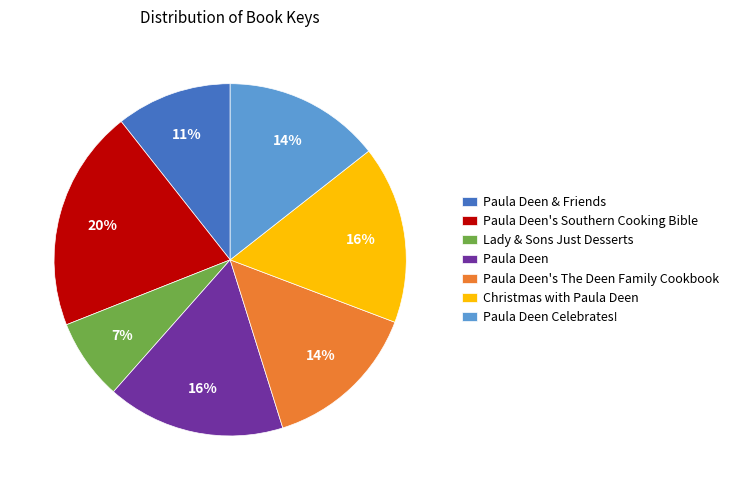

The Christmas with Paula Deen slice represents 16% of the pie. True or false?

True